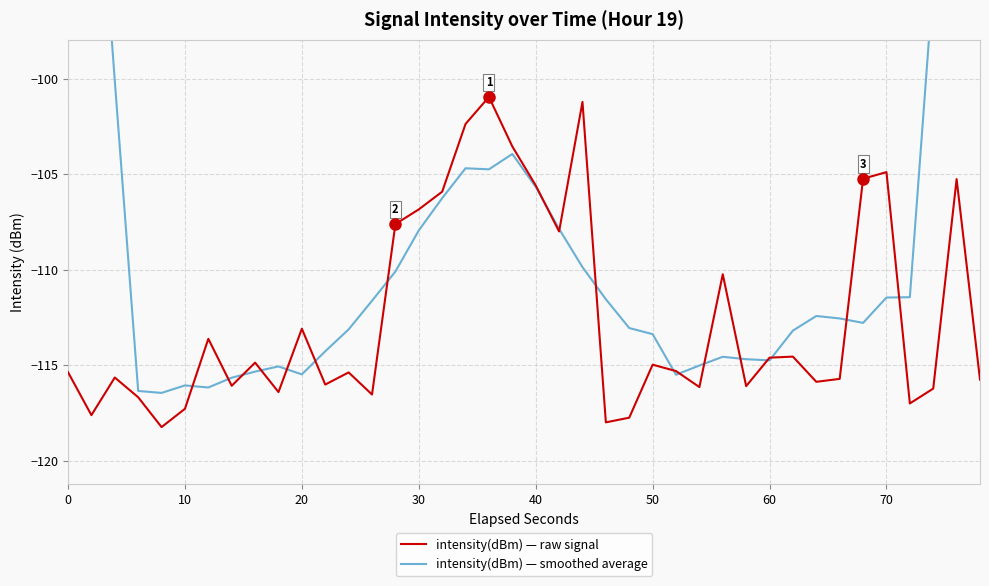

Is it true that intensity(dBm) — raw signal equals -35.8 at 30?

False